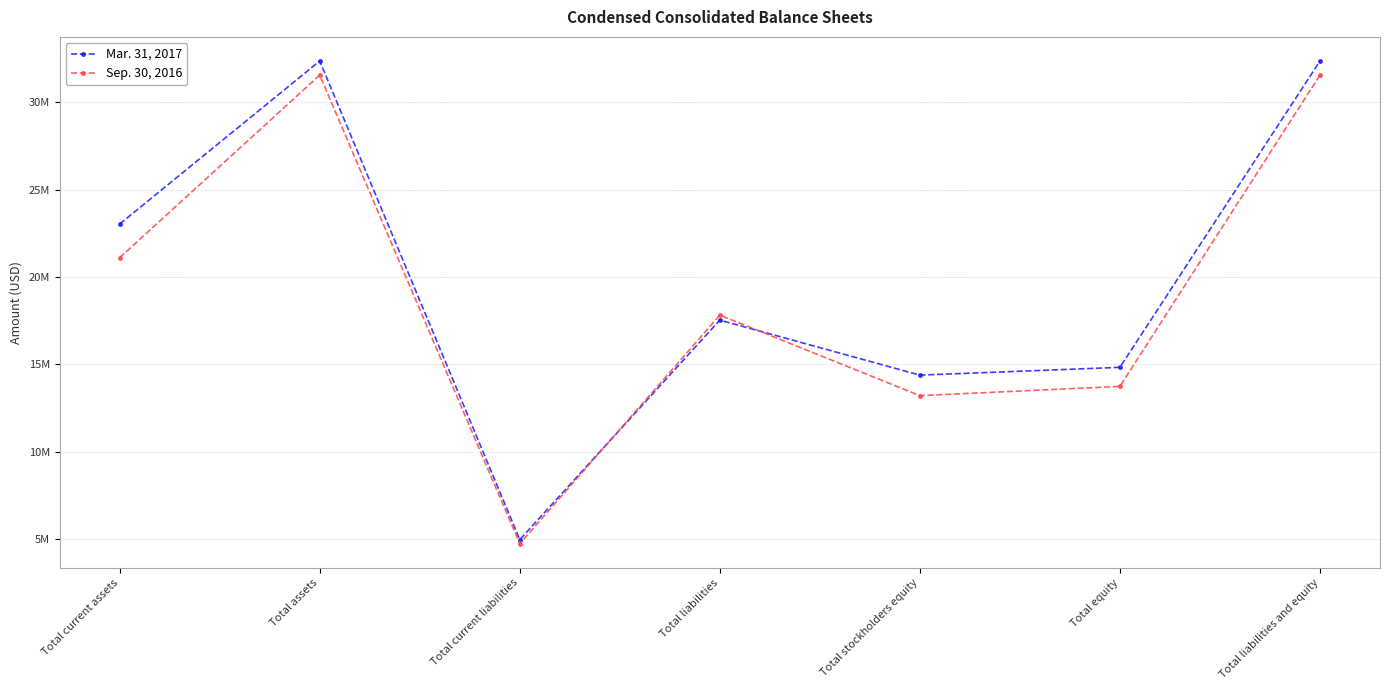

What is the label of the 2nd point from the left?

Total assets